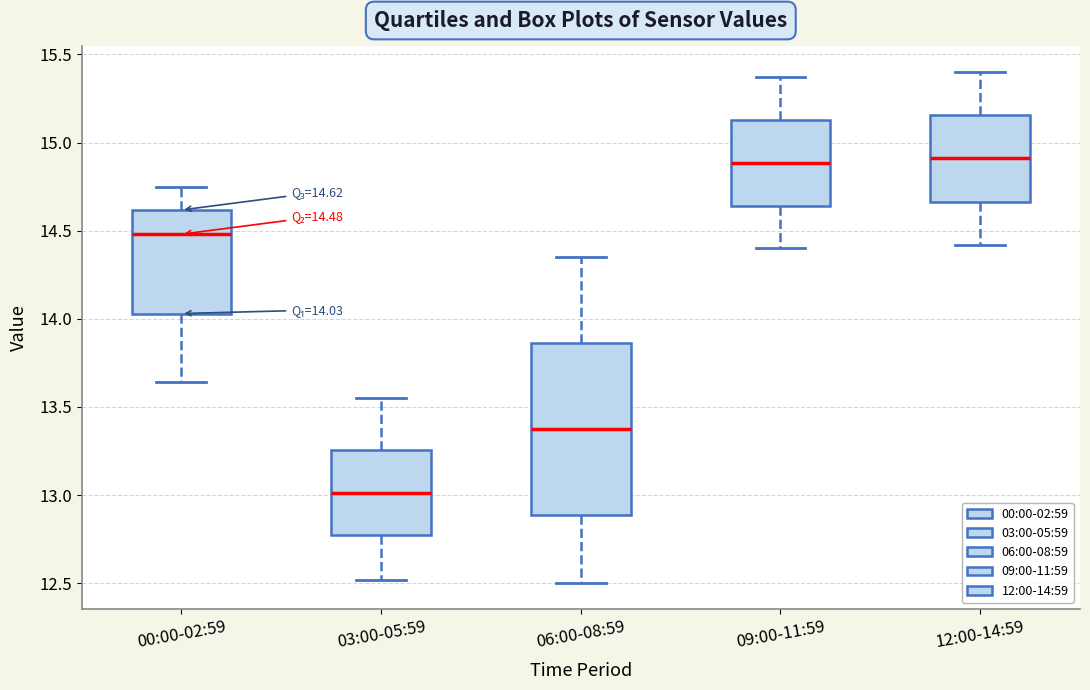

Which box is the tallest, from its lower edge to its upper edge?

06:00-08:59